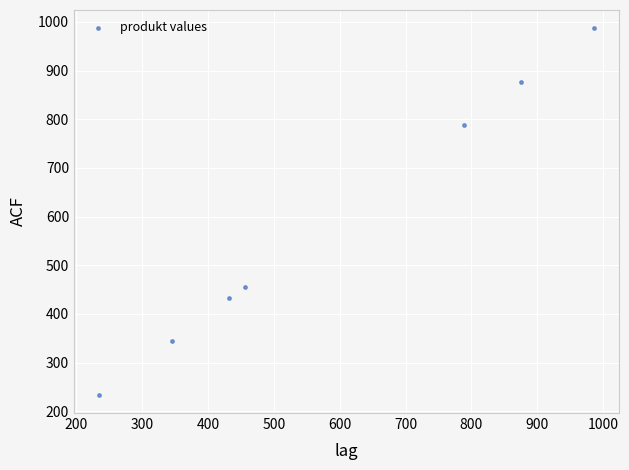

What is the range of X values (max minus min)?

753